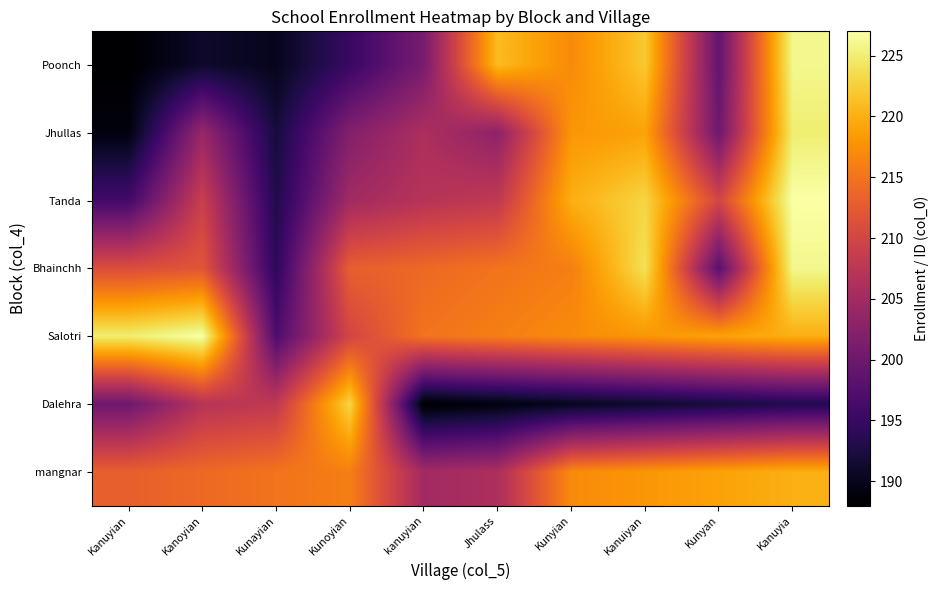

At which category is the sum across all series the highest?

Kanuyia